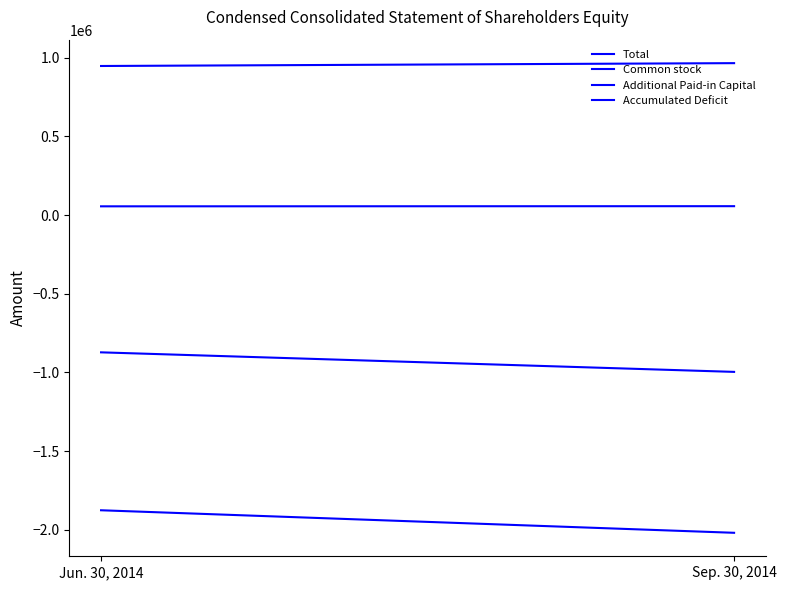

Is the value of Common stock at Sep. 30, 2014 greater than the value of Total at Sep. 30, 2014?

Yes